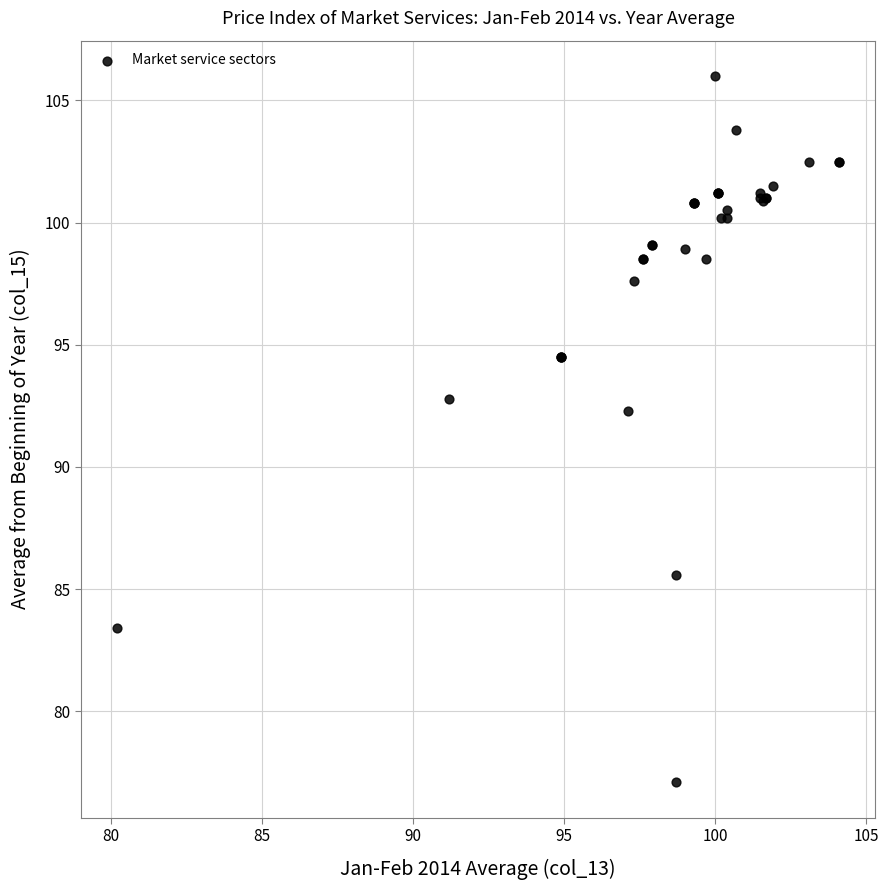

What Y value in the scatter plot is closest to 91?

92.3